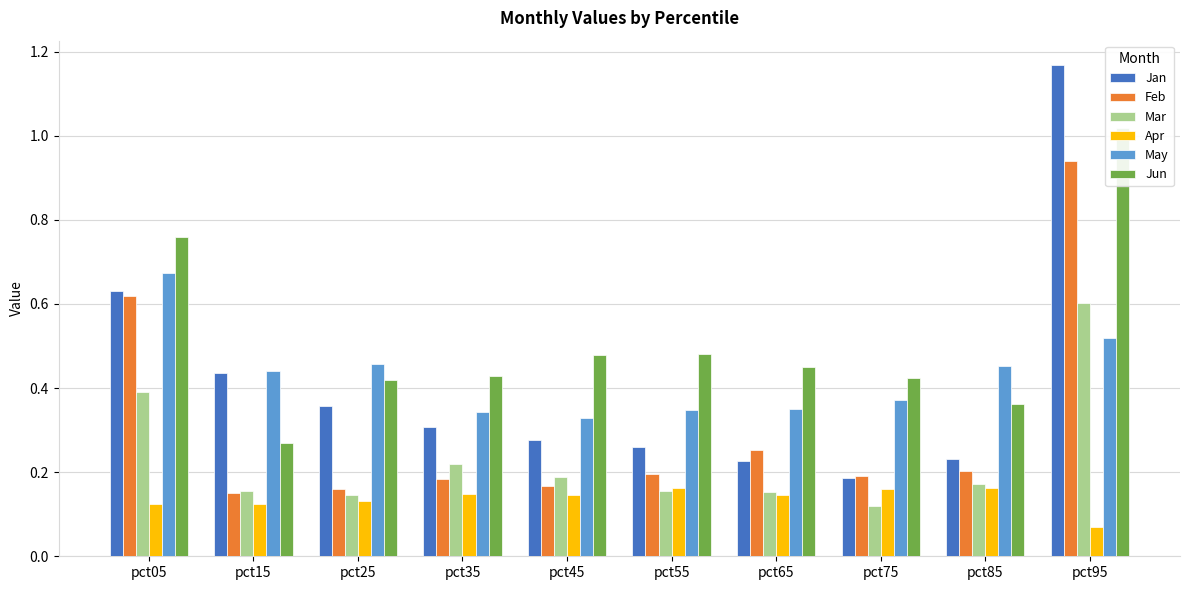

The Jun series shows 0.4 at pct75. True or false?

True